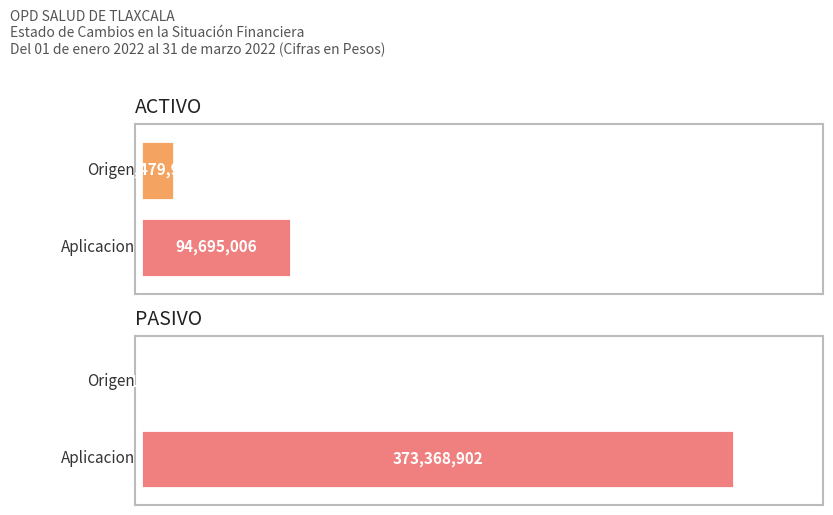

Count the number of data series in this chart.

2